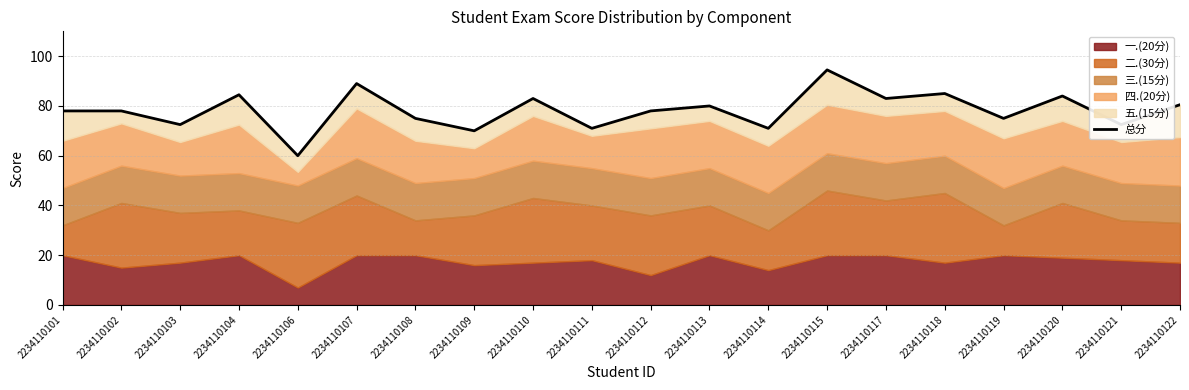

Is it true that the value at 2234110119 is 75.0?

True